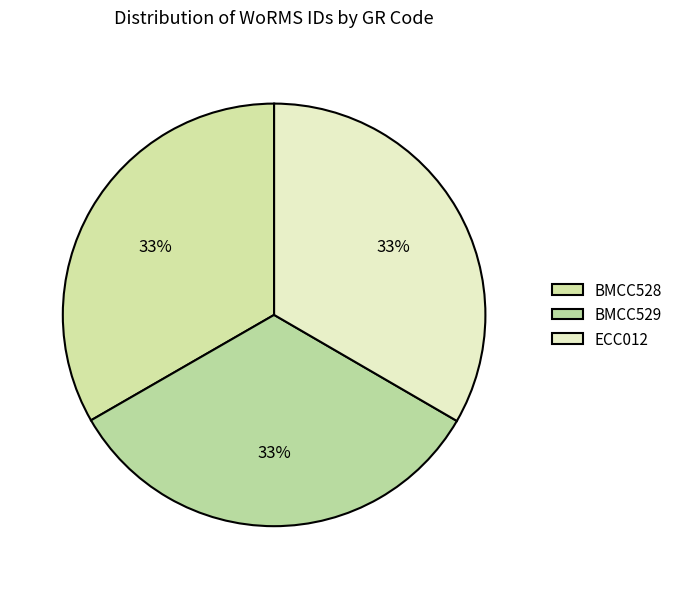

What percentage is the BMCC529 slice, to the nearest percent?

33%